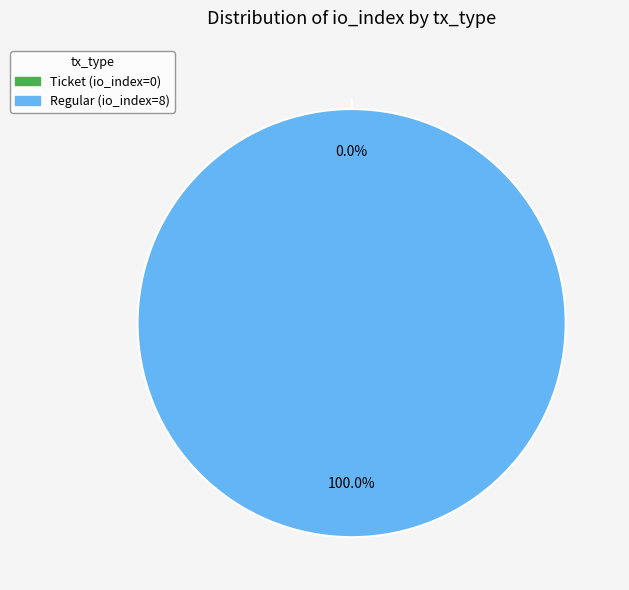

To the nearest percent, what percentage of the pie is Regular (io_index=8)?

100%